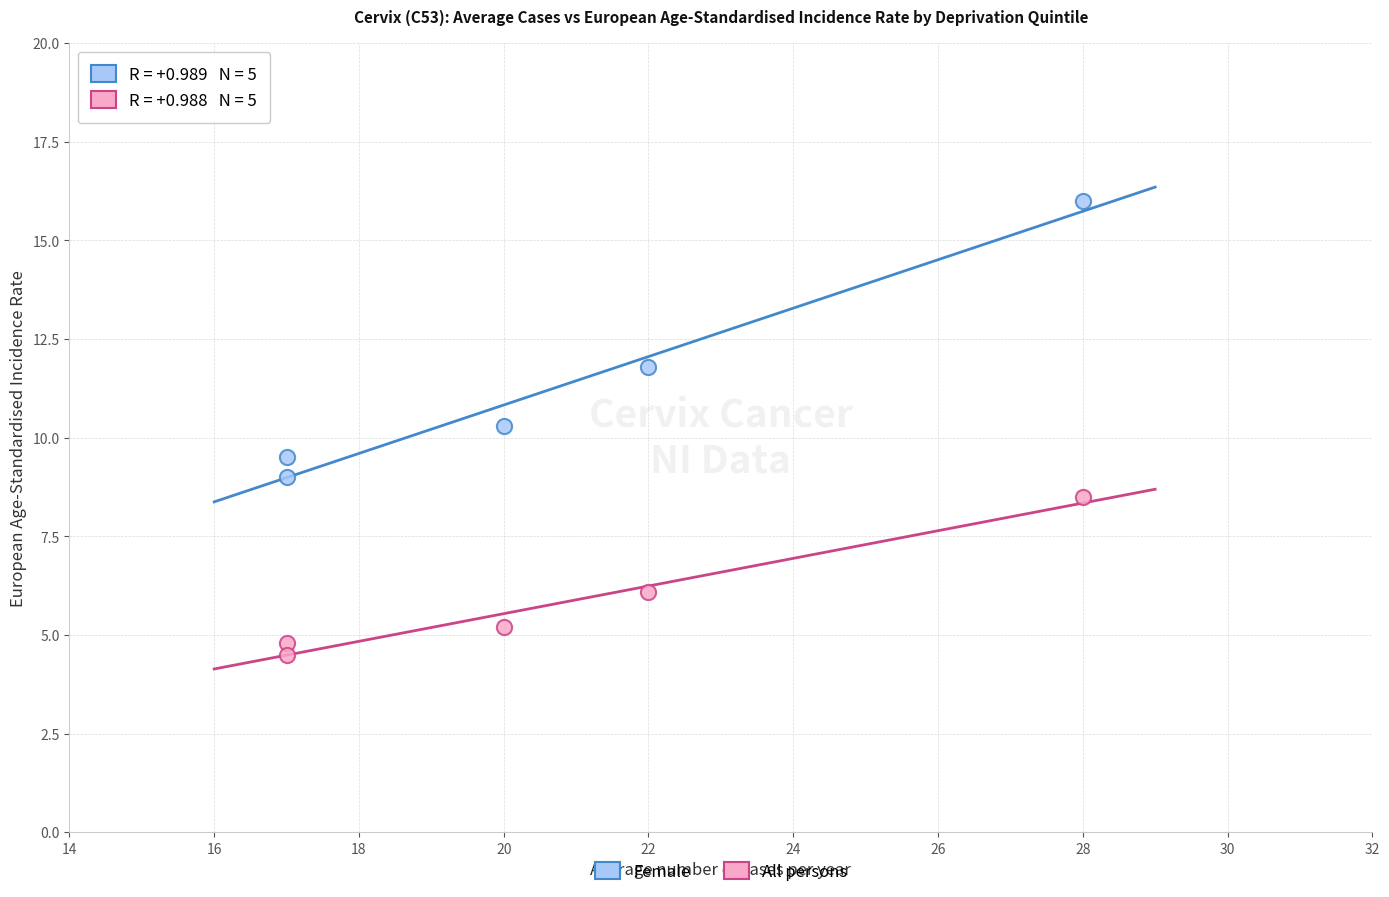

Across all data points, what is the average Y value?

8.6